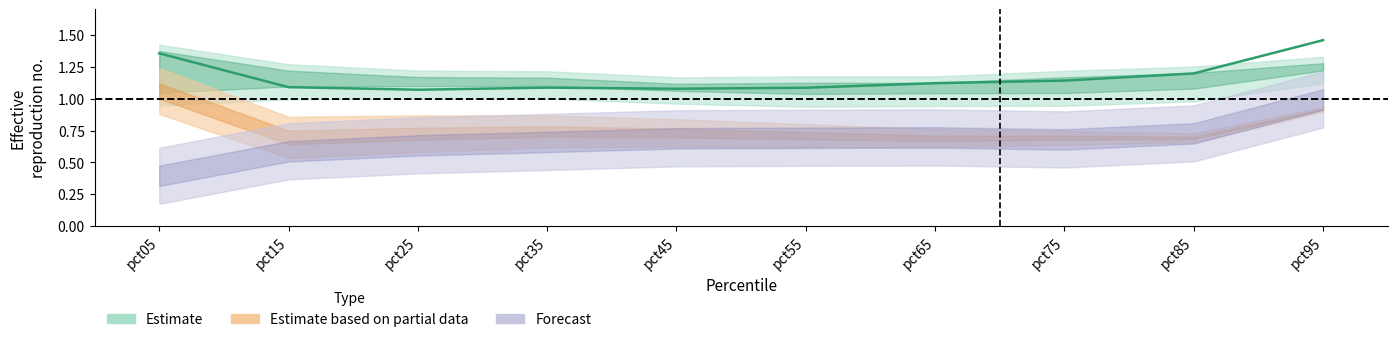

Is this an area chart (filled region under the line)?

No